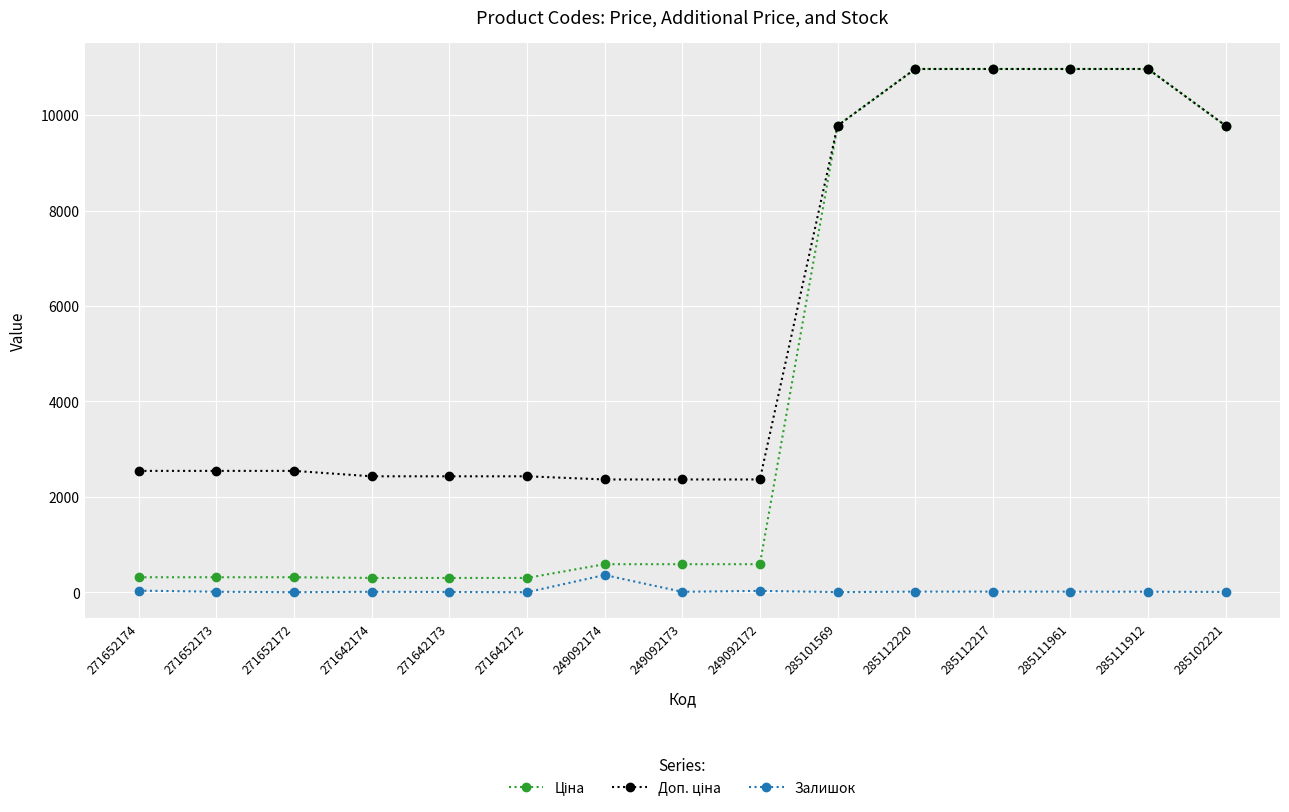

What is the greatest value displayed?

10964.4